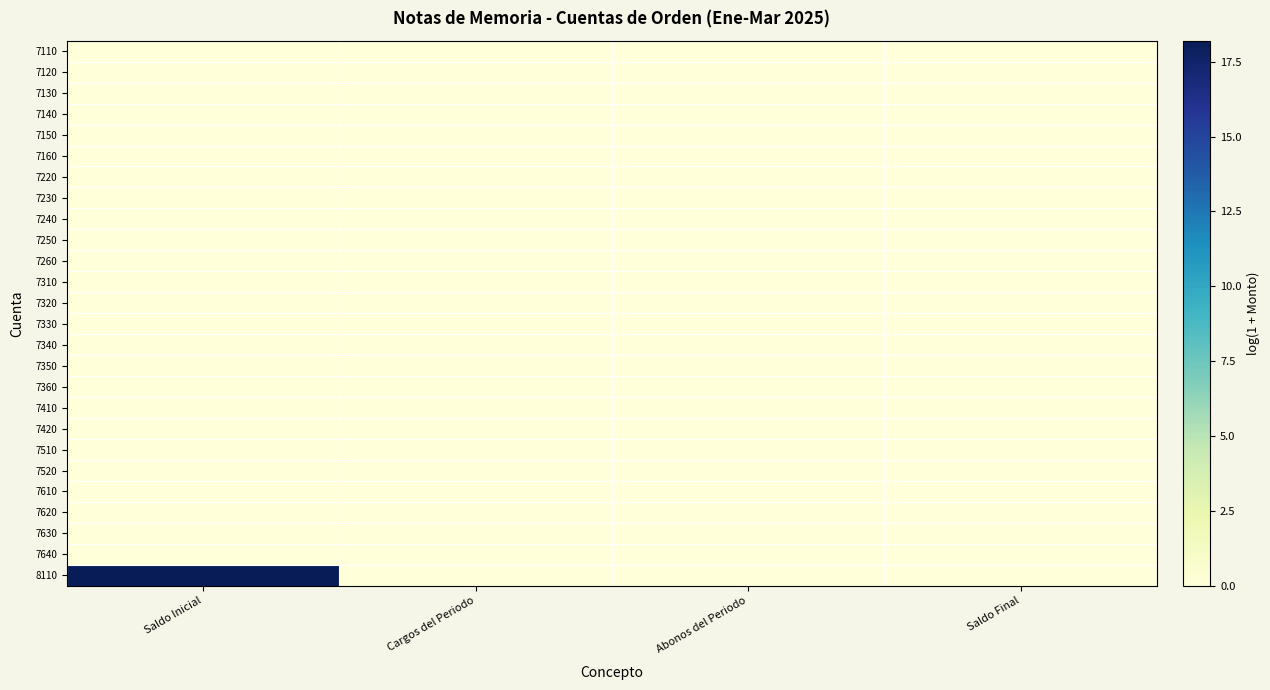

Between Saldo Inicial and Saldo Final, which is larger?

Saldo Inicial